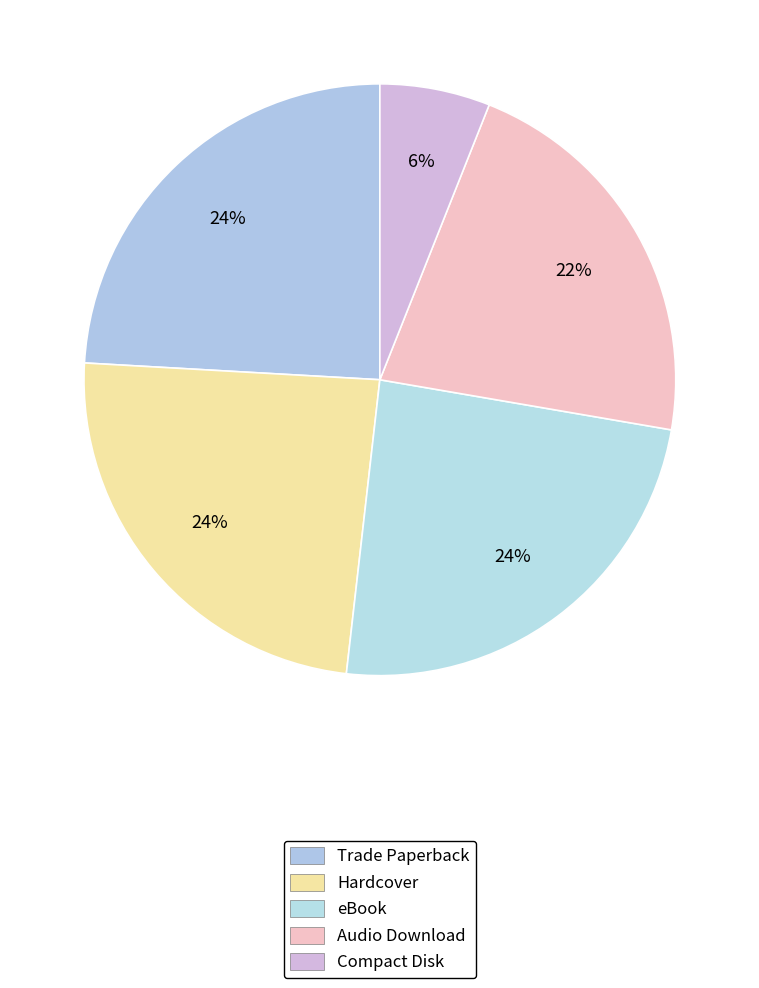

Do Compact Disk and Audio Download together represent more than half of the pie?

No